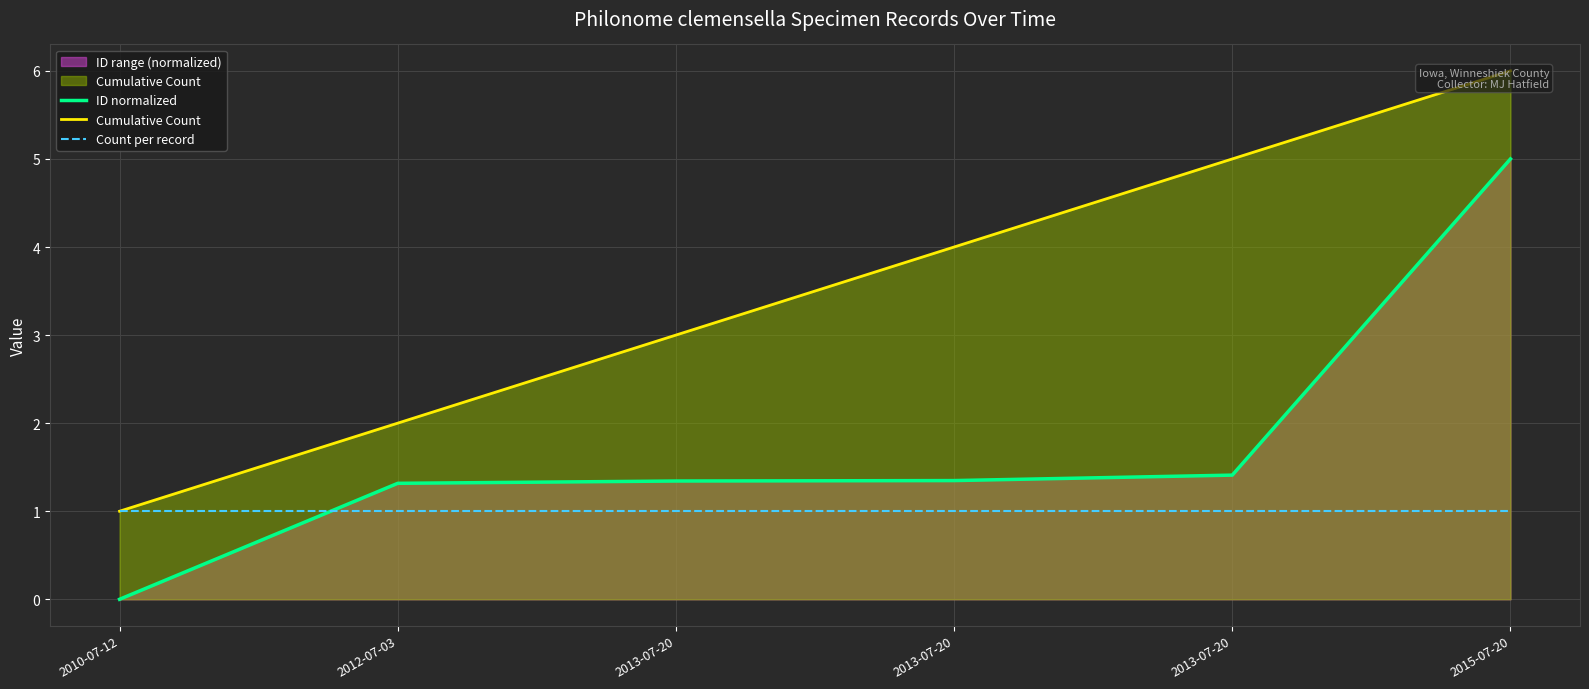

At how many categories does at least one series exceed 0?

6